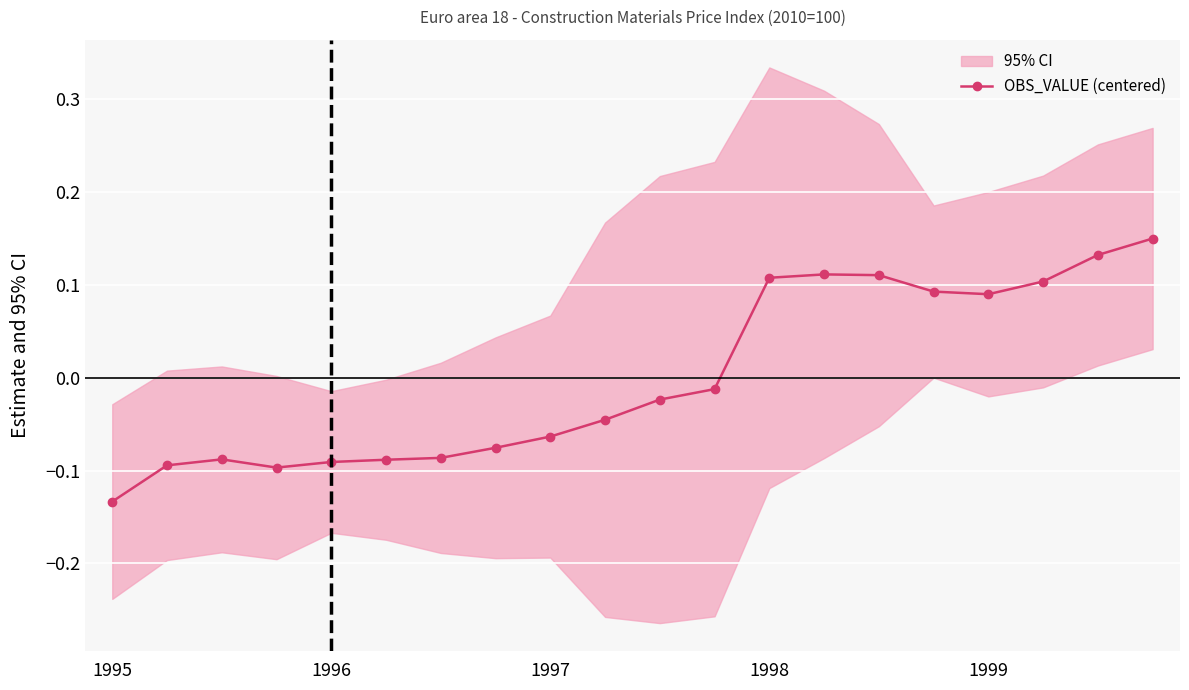

Where does the OBS_VALUE (centered) series first go above 0?

1998